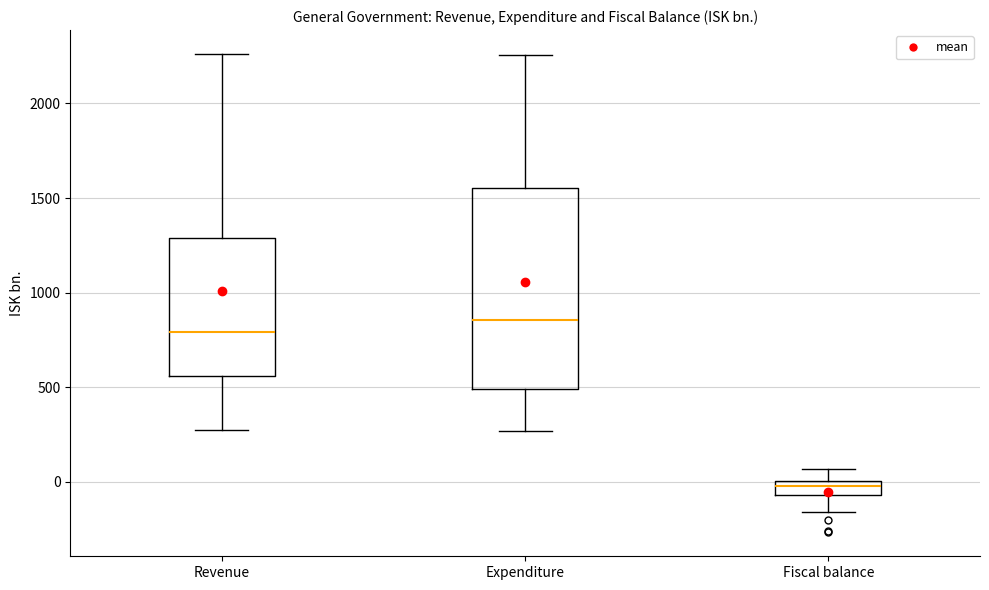

Reading left to right, transcribe this box plot: for each box, give where its median line is, the range the box spans, and where its two whiskers end, as read against the y-axis. The values are not printed on the chart, so give them approximately, as read against the axis.

Revenue: median 800, box 550 to 1300, whiskers 250 to 2250
Expenditure: median 850, box 500 to 1550, whiskers 250 to 2250
Fiscal balance: median 0 (inside the box), box -50 to 0, whiskers -150 to 50